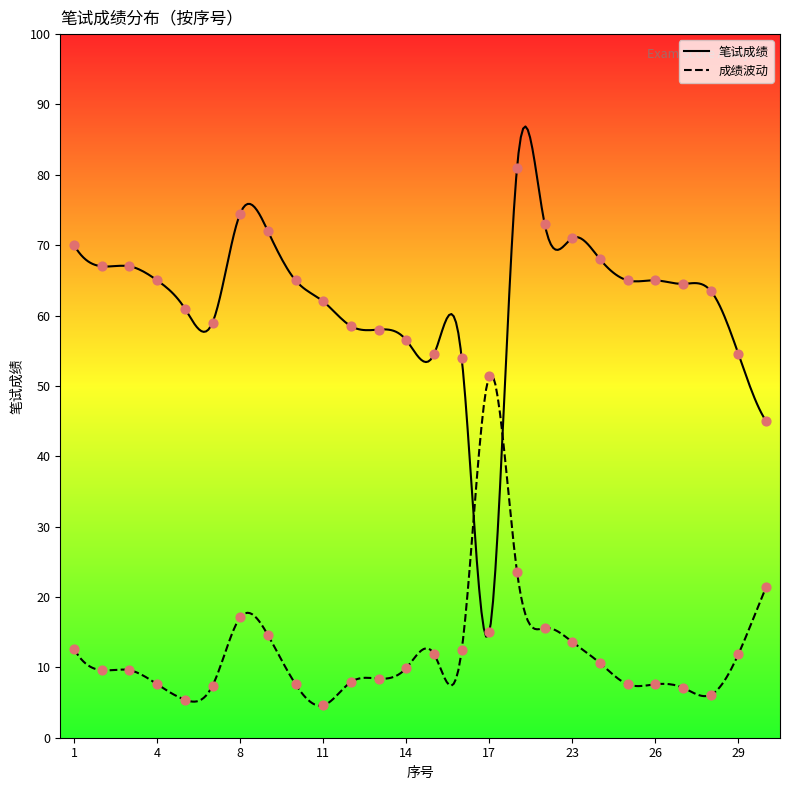

Which has a higher value, 14 or 25?

25